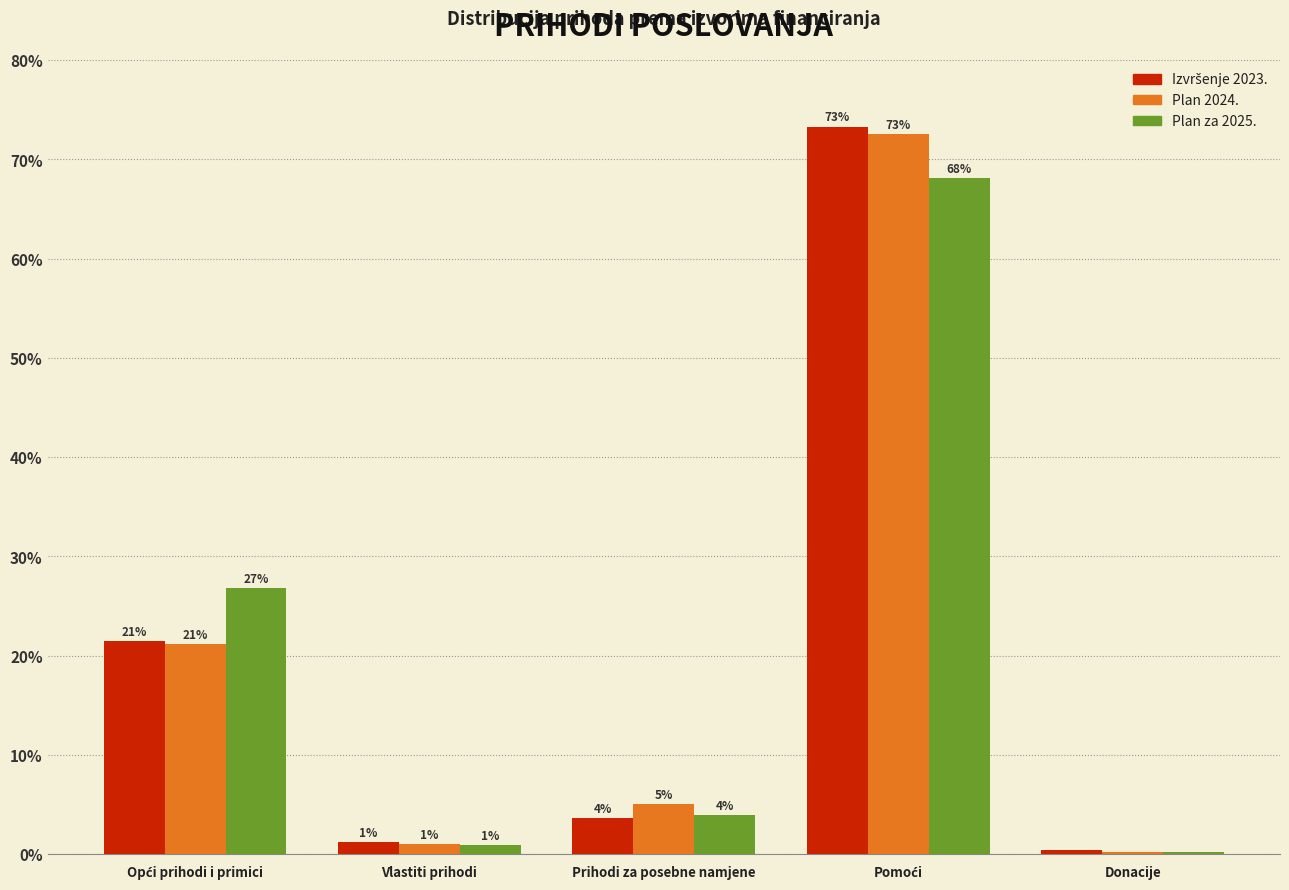

True or false: Plan za 2025. has a value of 3.9 at Prihodi za posebne namjene.

True